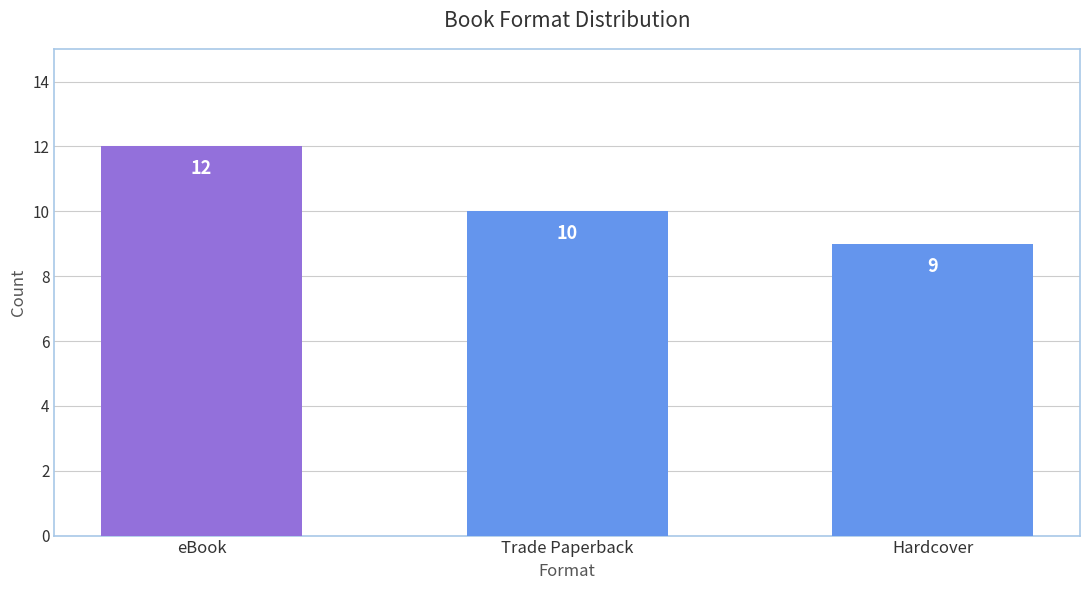

What is the difference between the second highest and minimum values?

1